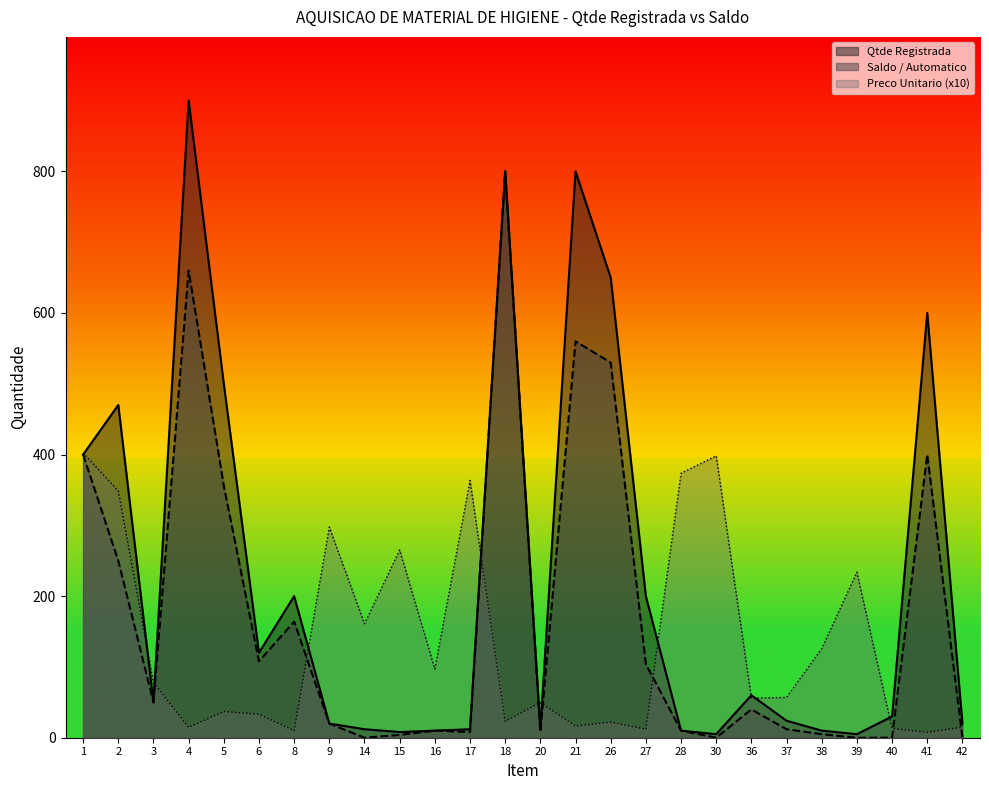

What is the value of the Preco Unitario point at the 24th from the left?

13.0